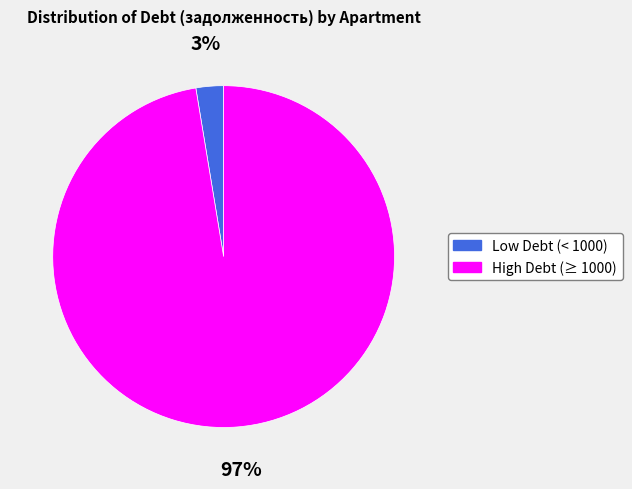

Is the sum of High Debt (≥ 1000) and Low Debt (< 1000) greater than half?

Yes